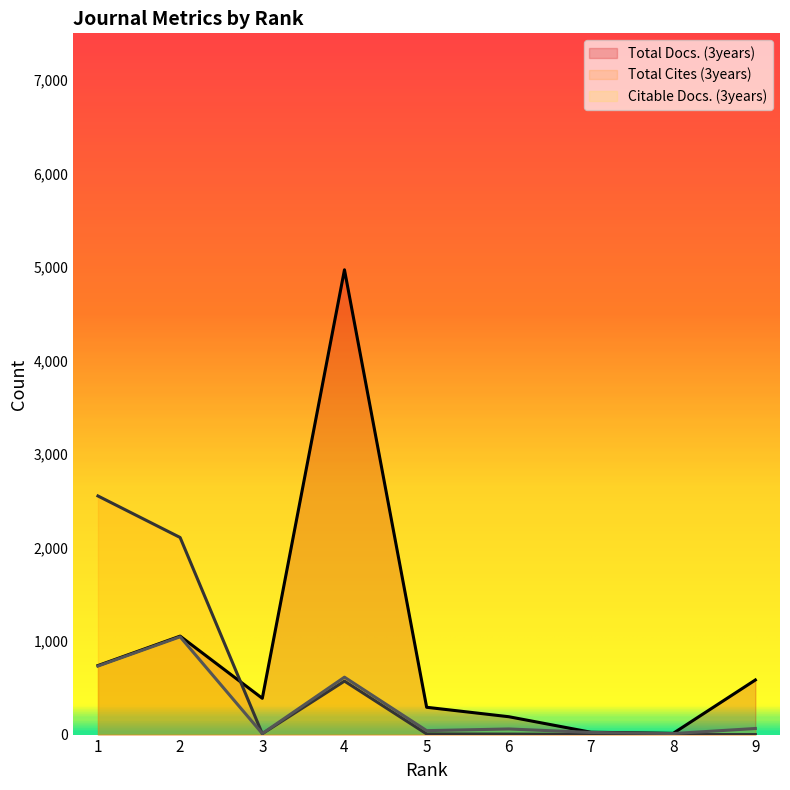

Which label corresponds to the largest value in the chart?

4